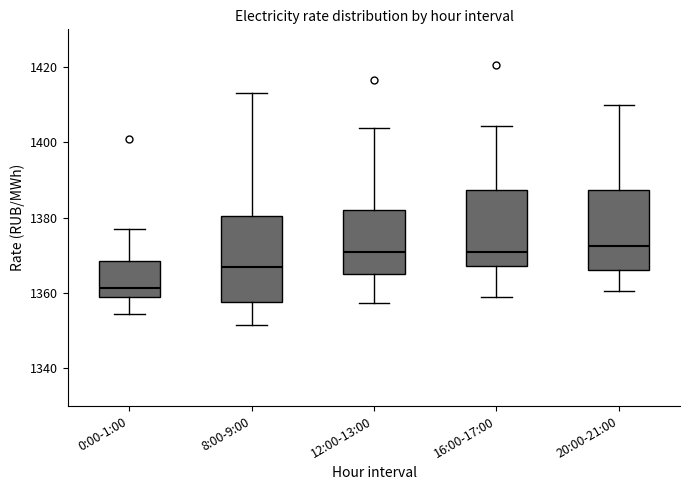

Reading left to right, read every box against the y-axis: the position of its median line, the range the box covers, and the ends of its whiskers. The values are not printed on the chart, so give them approximately, as read against the axis.

0:00-1:00: median 1362, box 1358 to 1368, whiskers 1354 to 1378
8:00-9:00: median 1366, box 1358 to 1380, whiskers 1352 to 1414
12:00-13:00: median 1370, box 1366 to 1382, whiskers 1358 to 1404
16:00-17:00: median 1370, box 1368 to 1388, whiskers 1358 to 1404
20:00-21:00: median 1372, box 1366 to 1388, whiskers 1360 to 1410